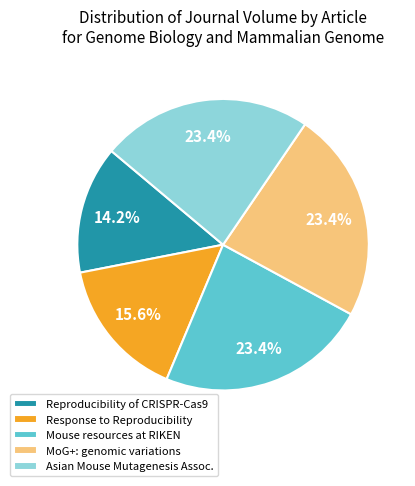

Which category has the smallest portion of the pie?

Reproducibility of CRISPR-Cas9